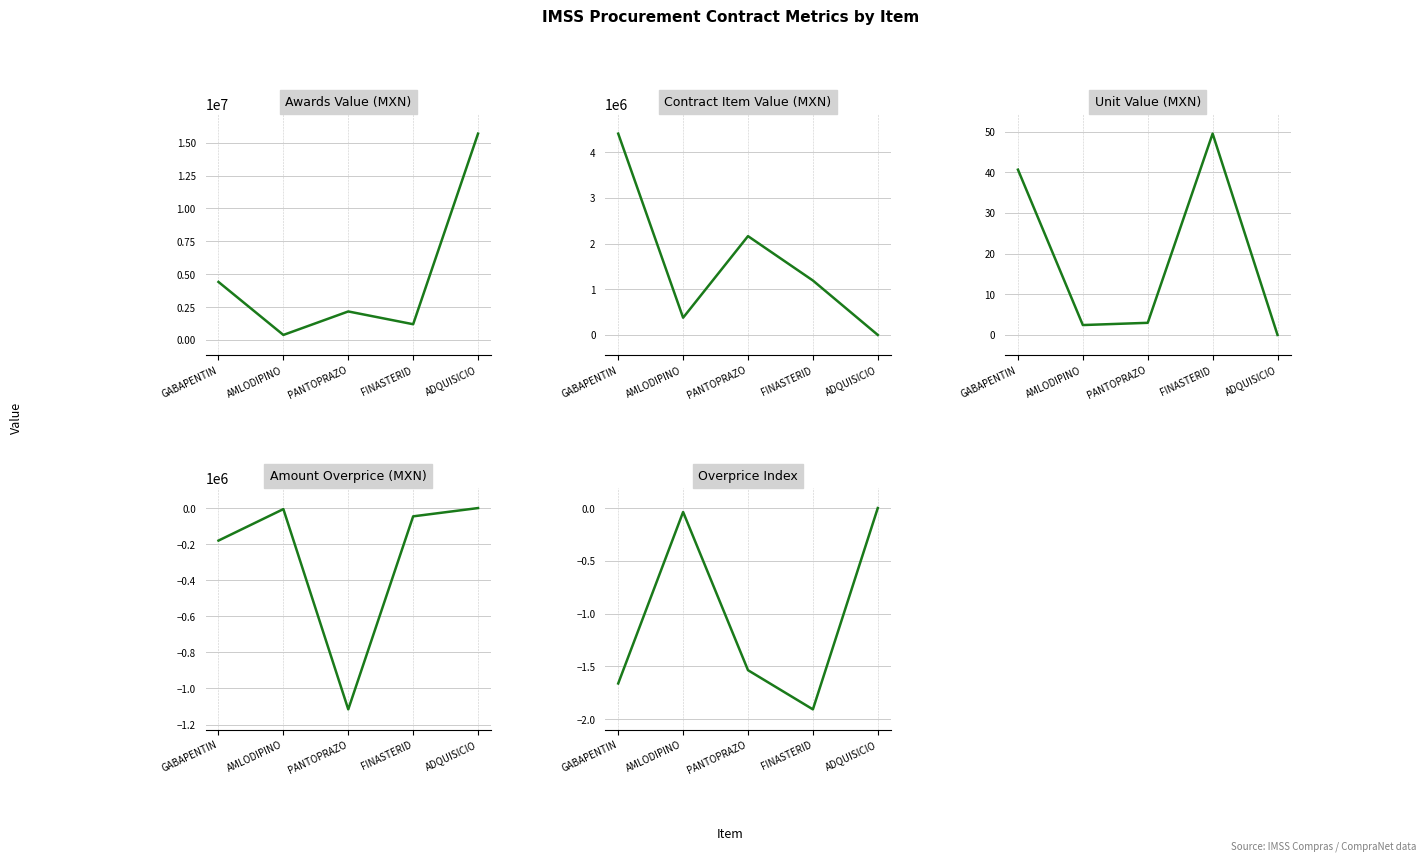

True or false: contracts.items.unit.value.amount and awards.value.amount cross at least once.

False